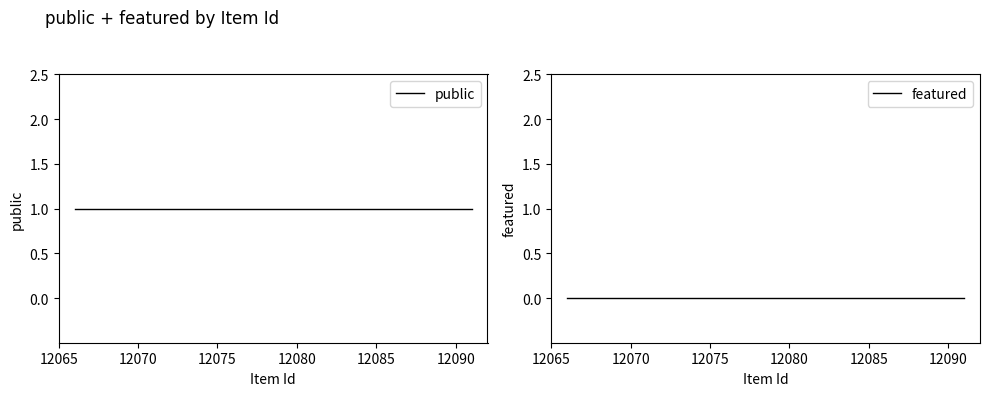

True or false: featured and public intersect in this chart.

False